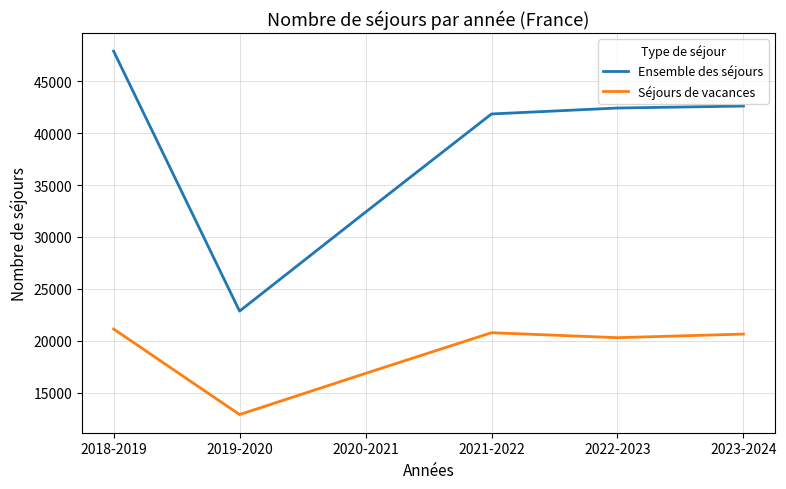

Between 2021-2022 and 2023-2024, which series saw the biggest shift?

Ensemble des séjours